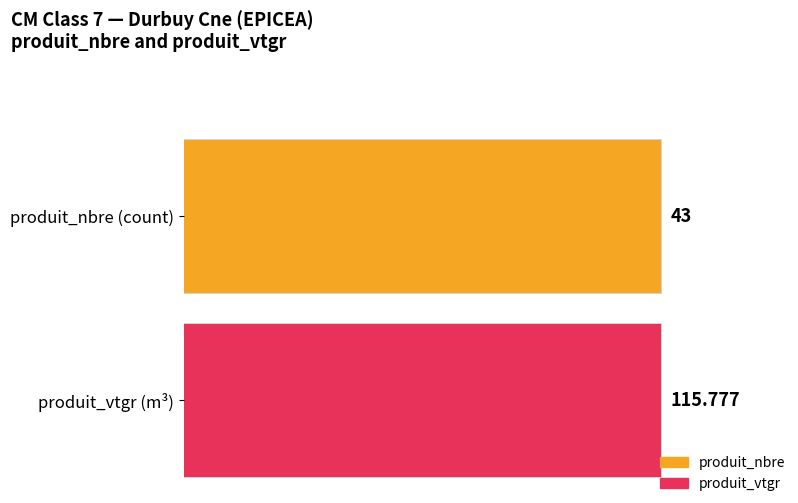

What are all the series names shown in the legend?

produit_nbre, produit_vtgr